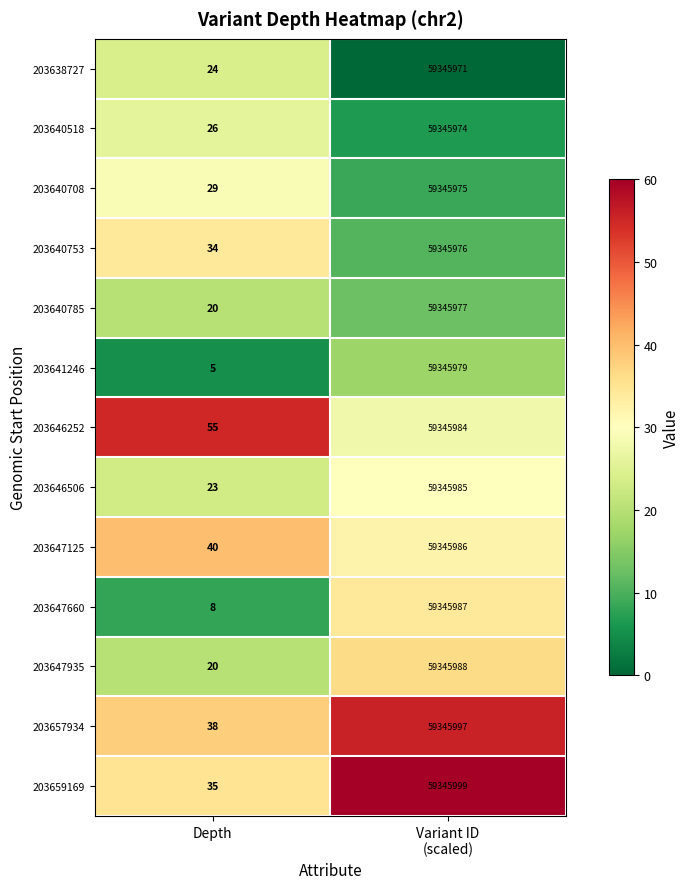

Which series has the largest range (max minus min)?

203647660